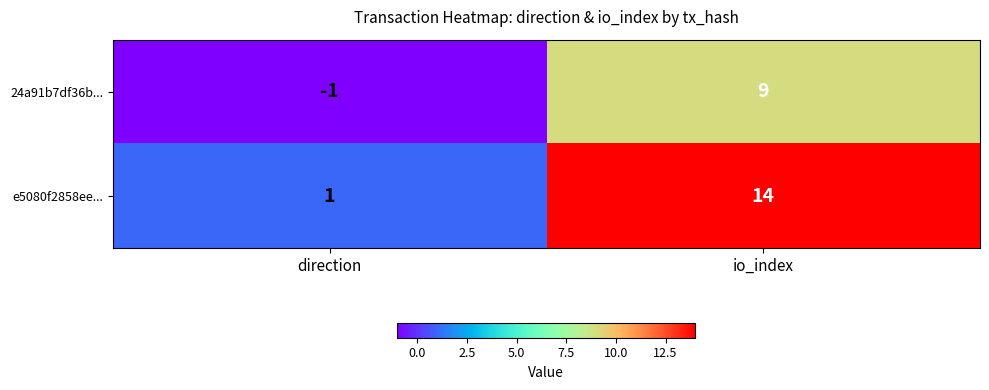

Rank the series at direction from highest to lowest value.

e5080f2858ee..., 24a91b7df36b...